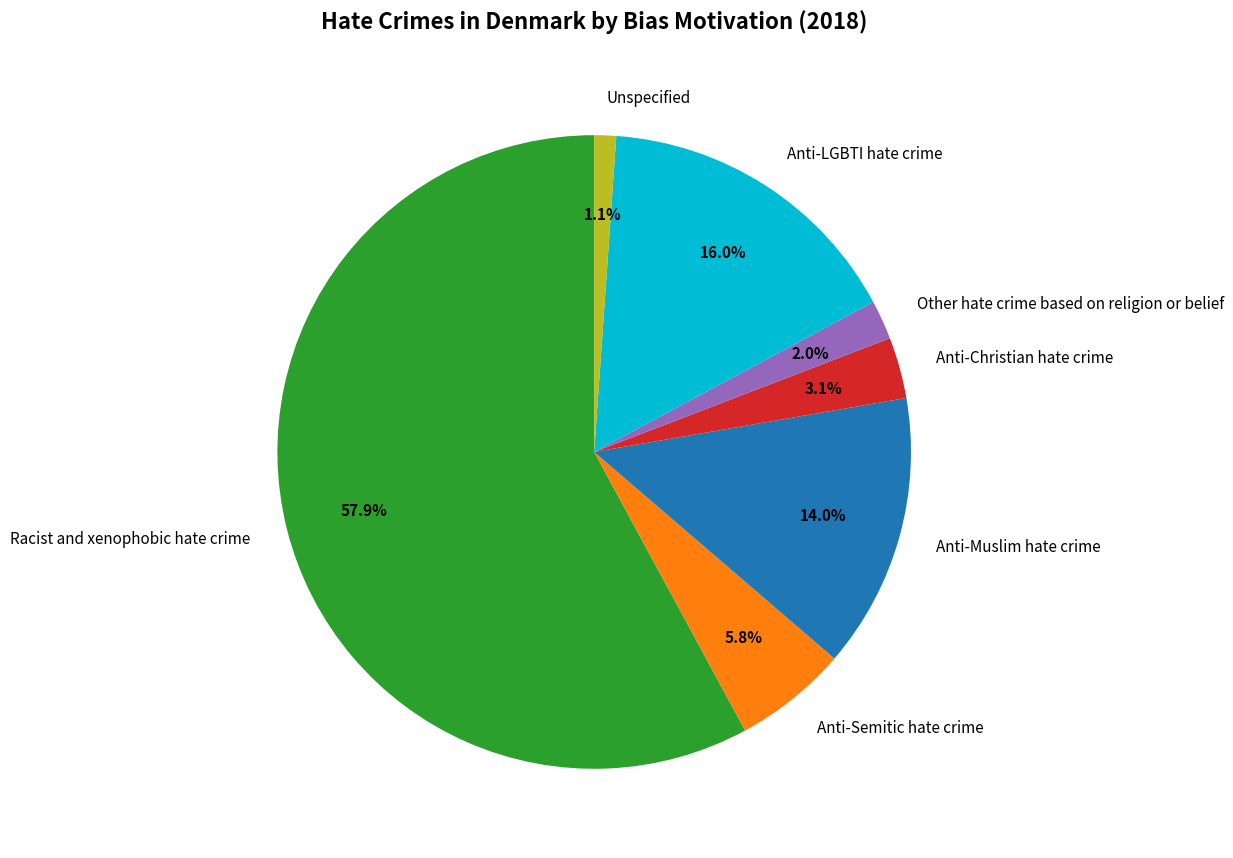

What is the ratio of the value at Anti-Semitic hate crime to the value at Other hate crime based on religion or belief?

2.9